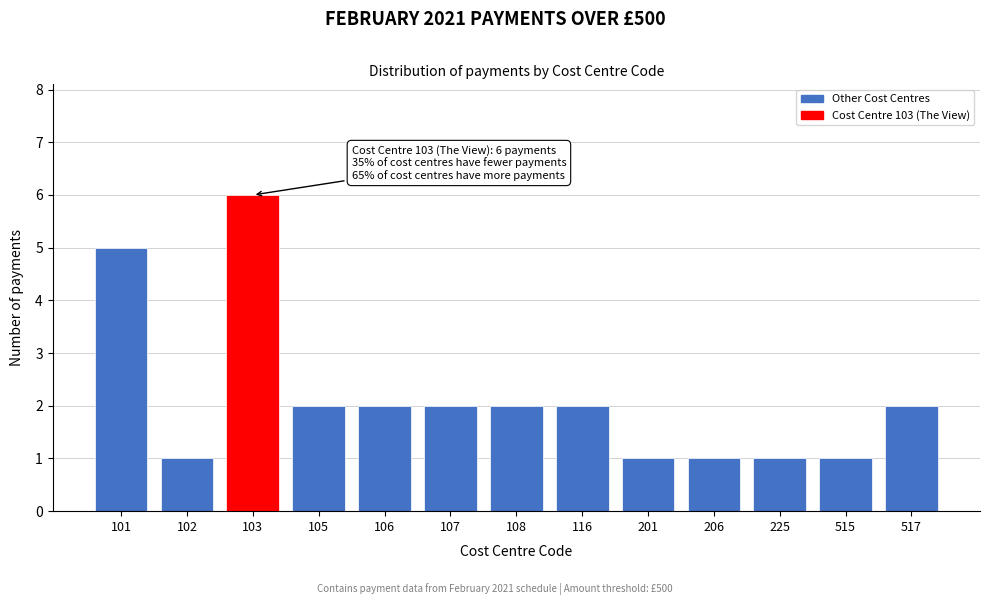

Reading left to right, what are all the values shown in this chart?

101=5	102=1	103=6	105=2	106=2	107=2	108=2	116=2	201=1	206=1	225=1	515=1	517=2